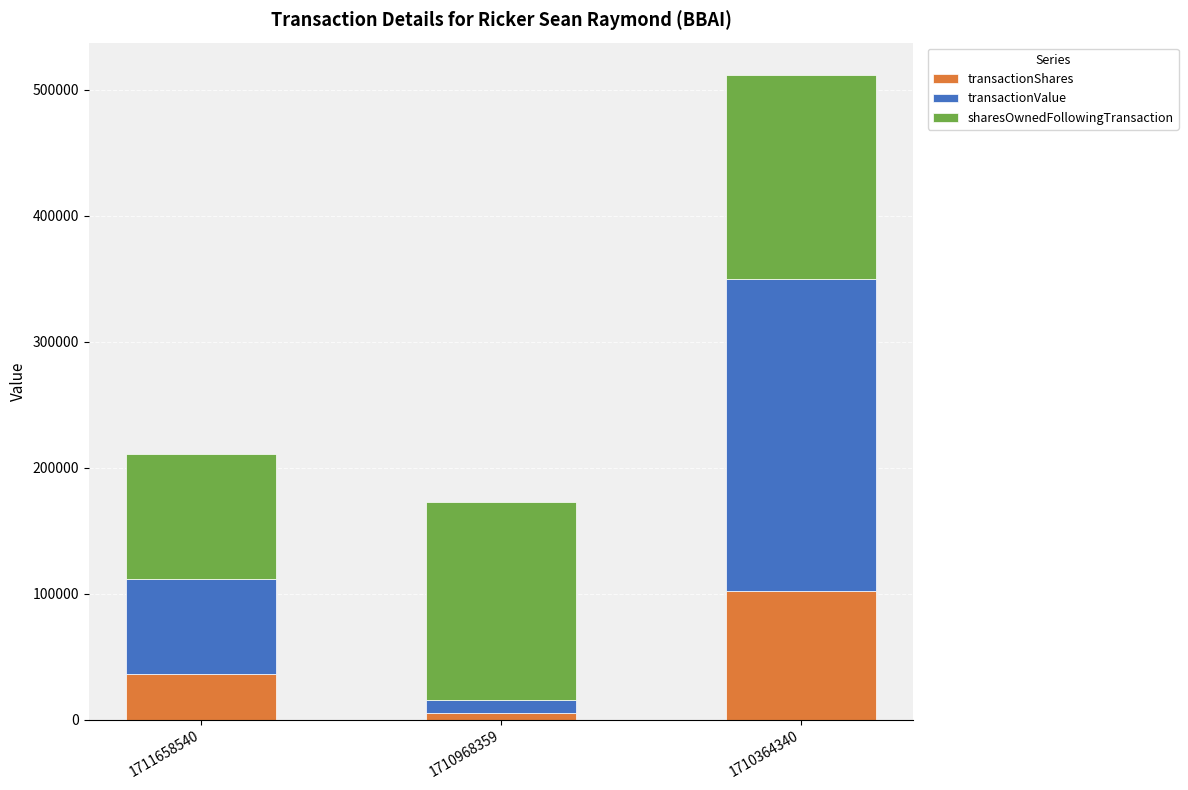

Reading left to right, transcribe the values for transactionShares.

36250	5000	101751